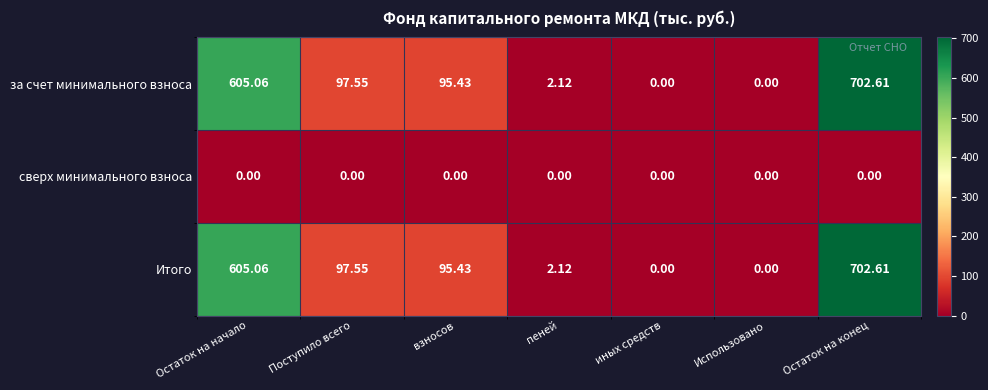

Which category has the highest value in the Итого series?

Остаток на конец